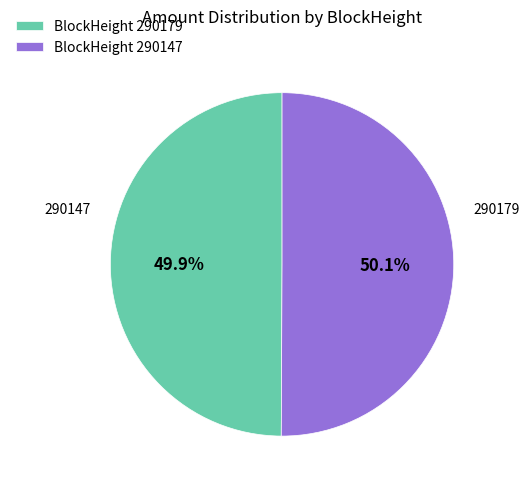

To the nearest percent, what is the difference between the largest and smallest slice percentages?

0%